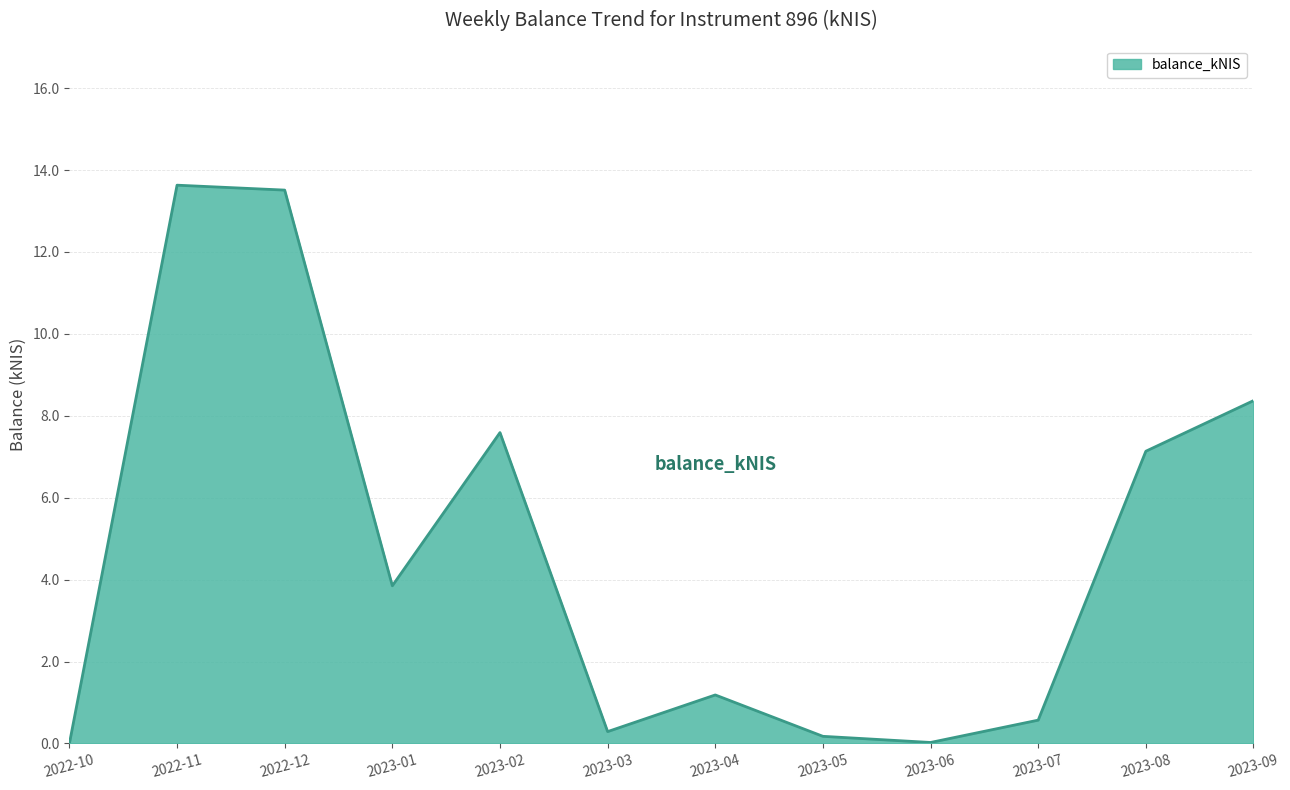

What is the greatest value displayed?

13.6